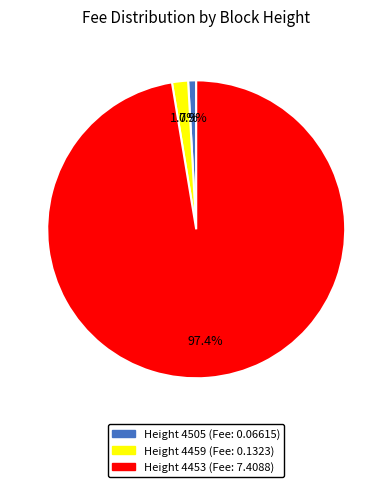

Is there a majority slice in this chart?

Yes